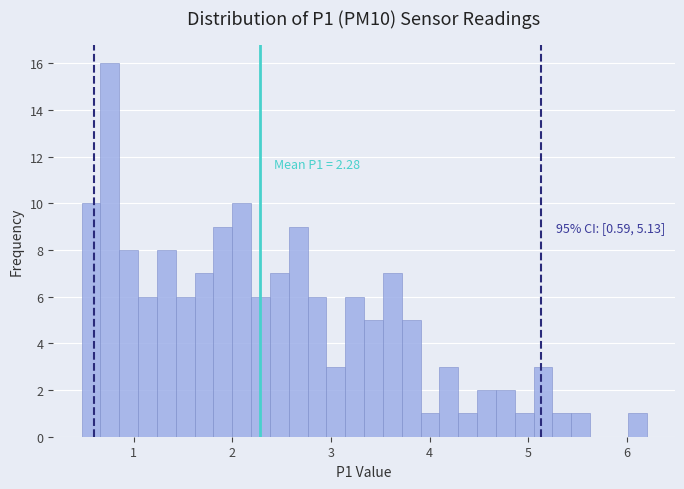

Read against the x-axis, roughly where is the centre of the tallest bar?

0.8